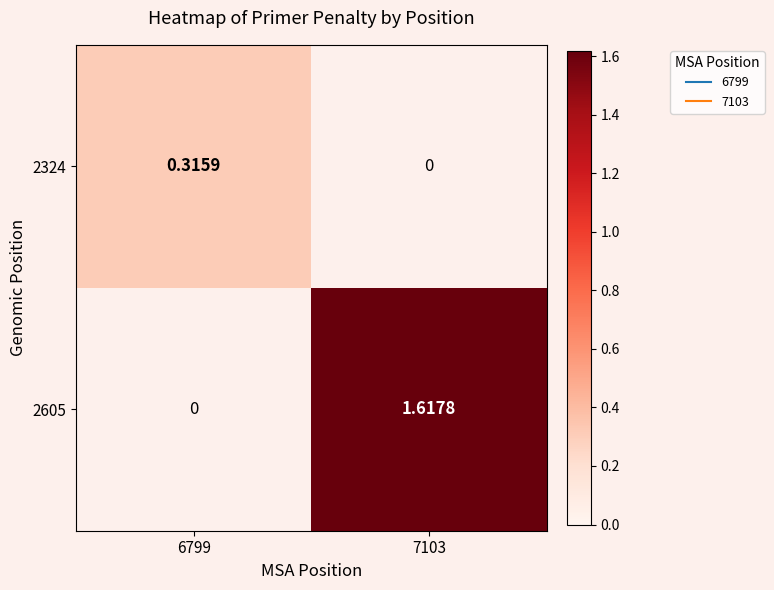

At which label does 2605 first exceed 1?

7103